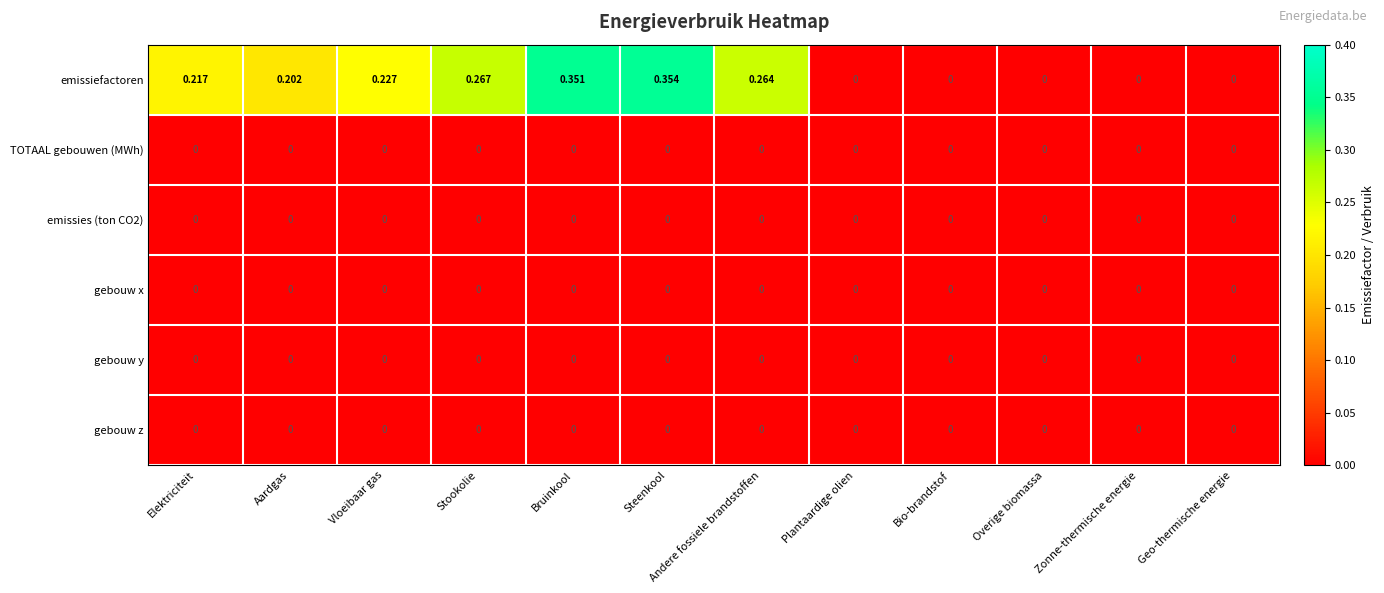

At which category is the sum across all series the highest?

Steenkool